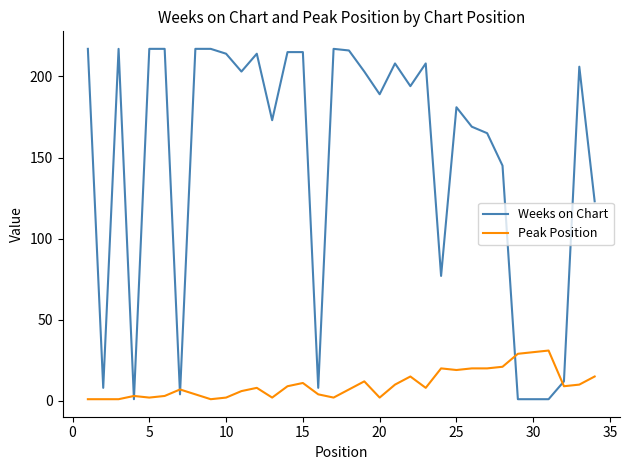

What is the maximum value for Peak Position?

31